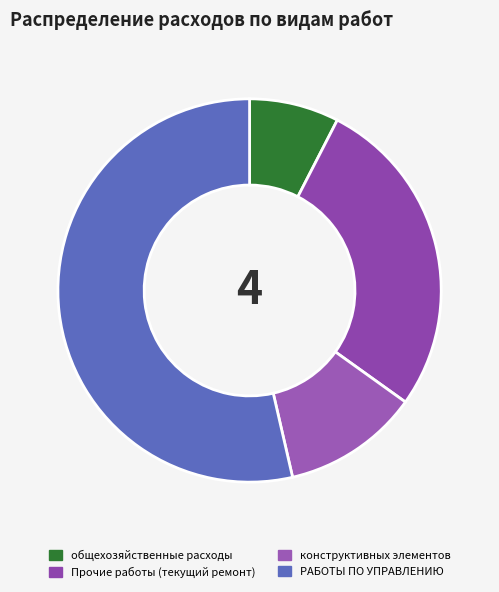

Is there any slice that represents more than half of the pie?

Yes